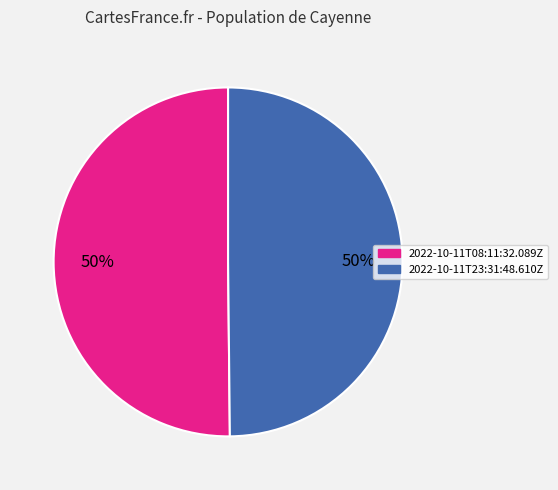

The 2022-10-11T23:31:48.610Z slice represents 36% of the pie. True or false?

False